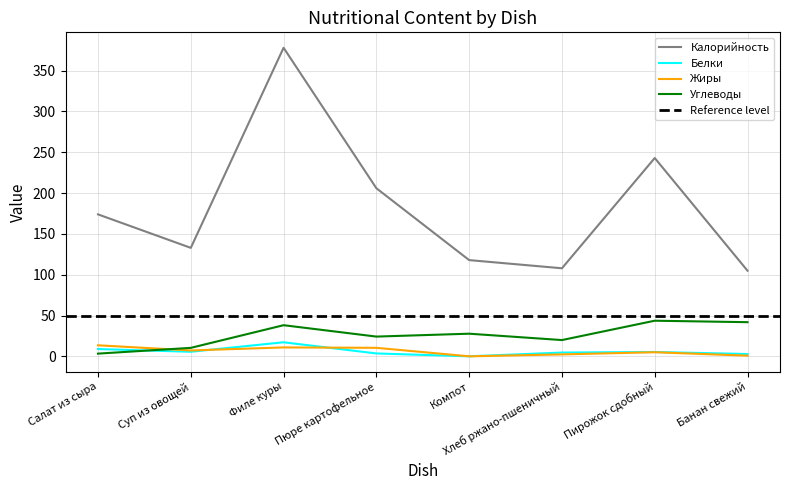

How many lines are shown in the chart?

4